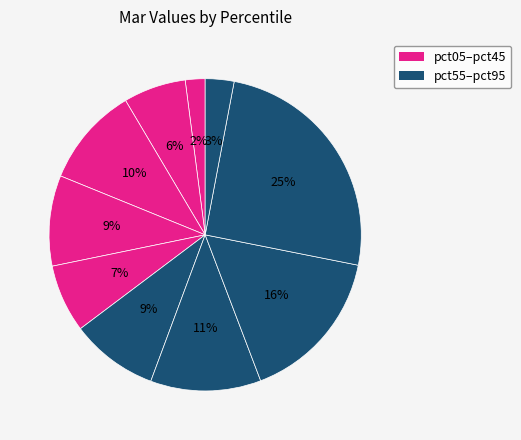

Rank the categories by value from lowest to highest.

pct05, pct95, pct15, pct45, pct55, pct35, pct25, pct65, pct75, pct85